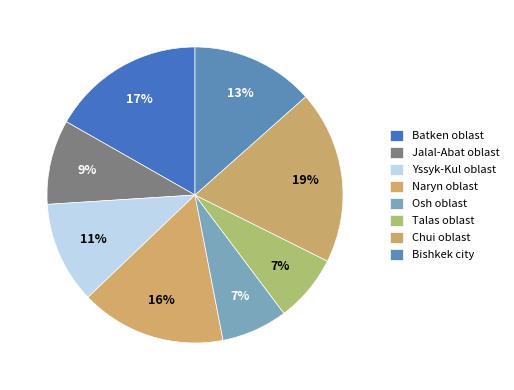

How many segments does this pie chart have?

8